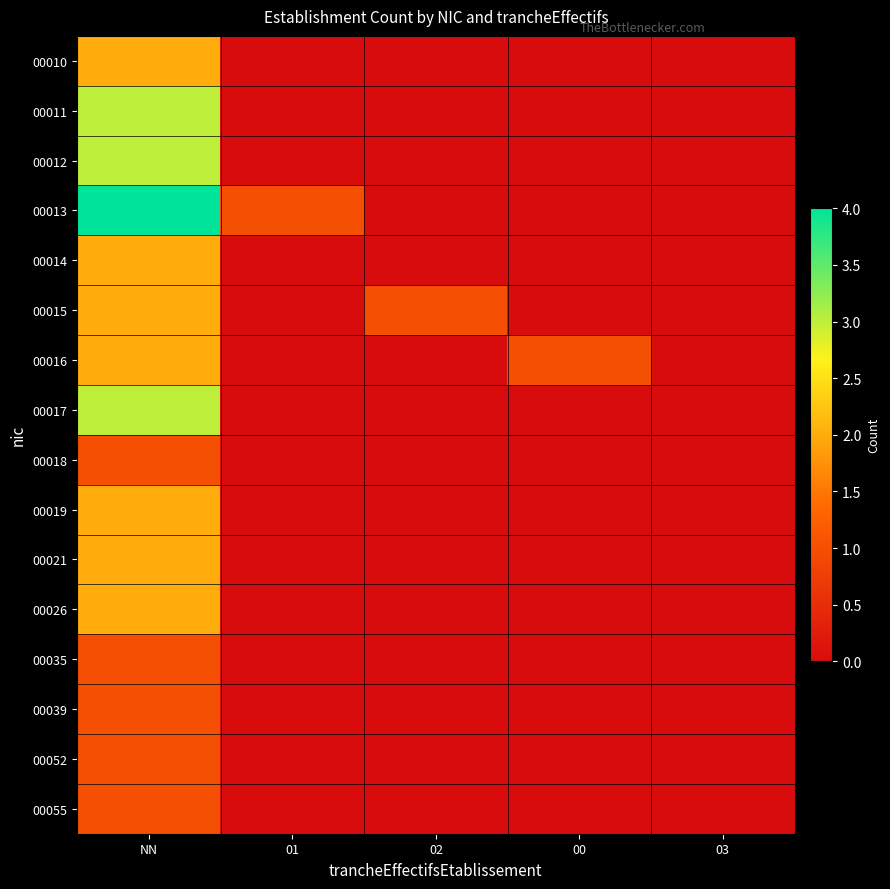

What is the spread (max minus min) of values at NN?

3